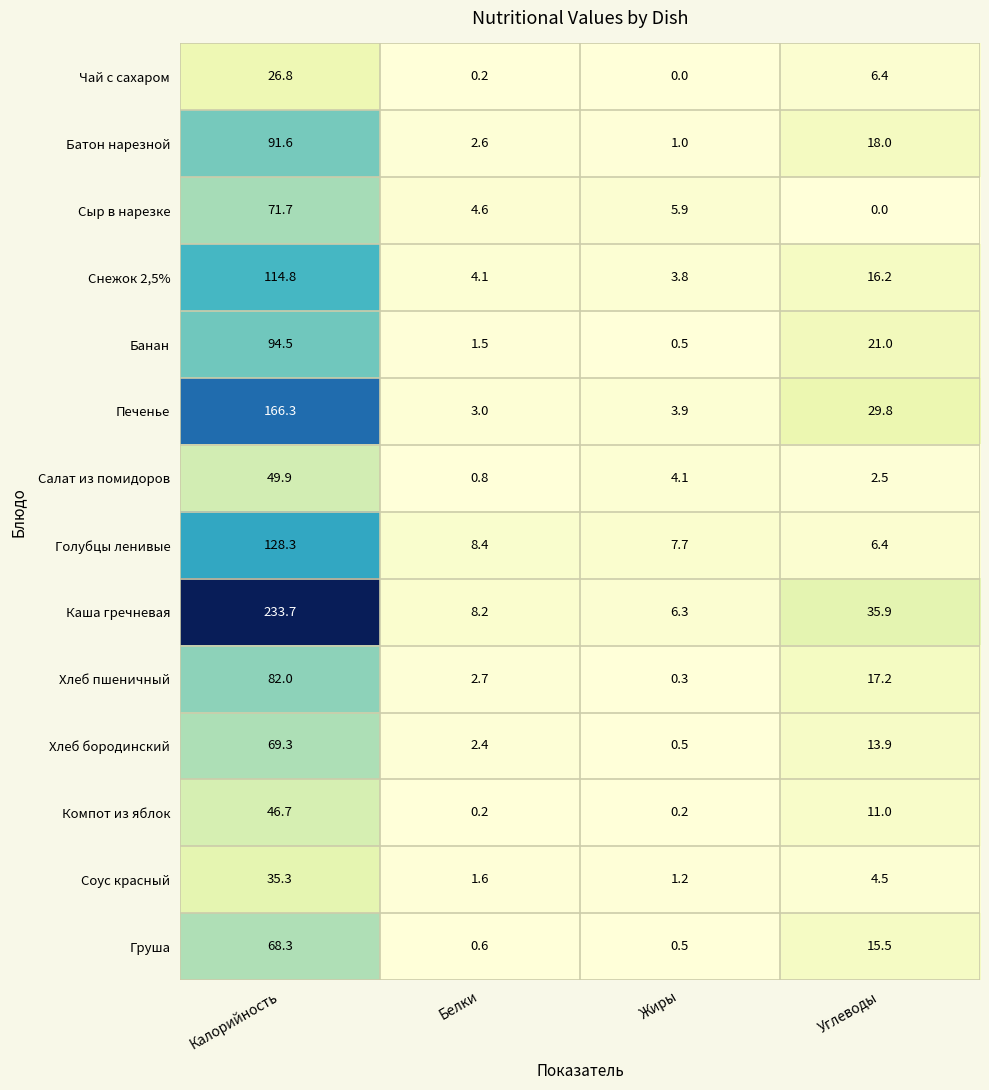

Where is Салат из помидоров nearest to the value 25?

Жиры